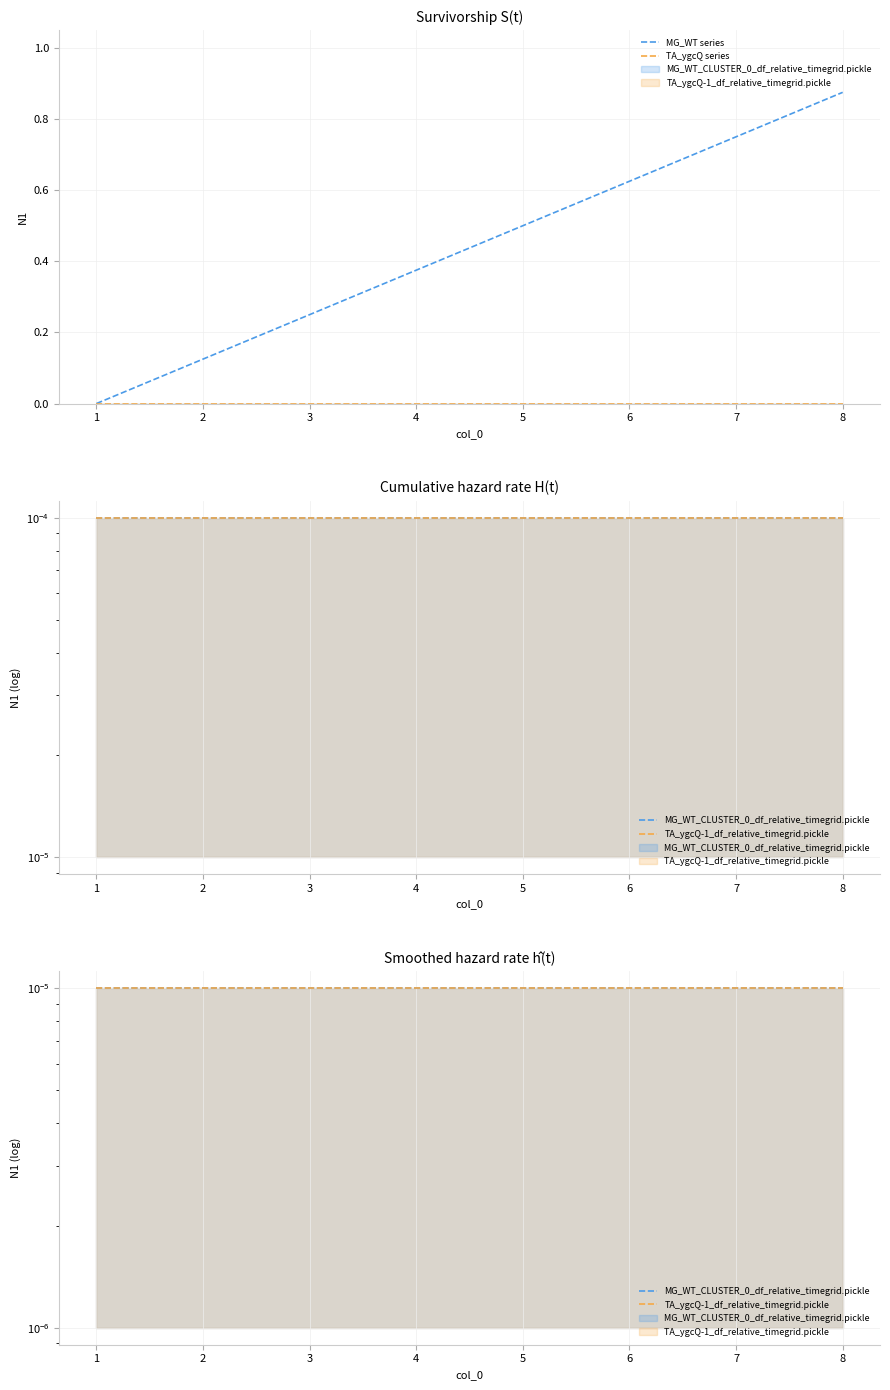

True or false: TA_ygcQ-1_df_relative_timegrid.pickle has more than 1 interior local peaks.

False